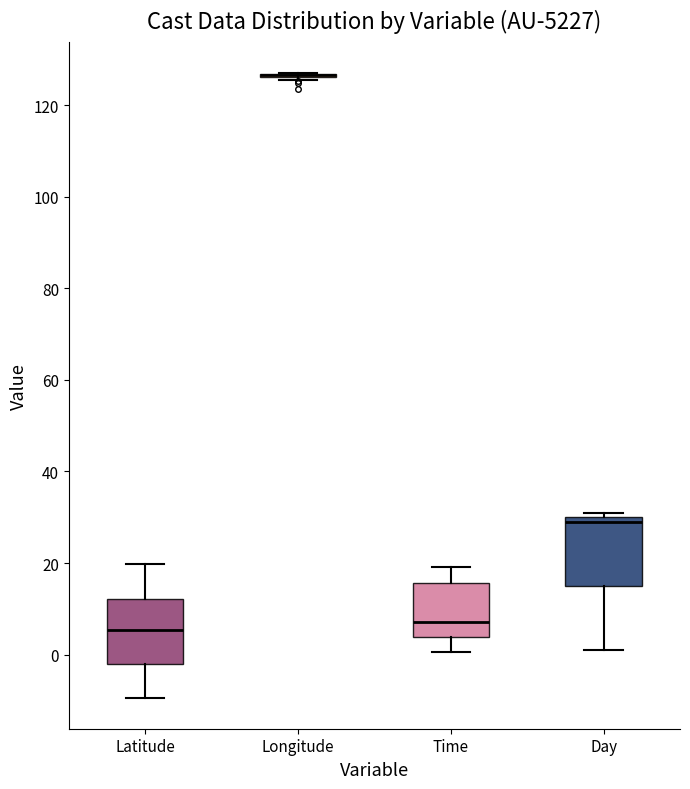

Reading left to right, read every box against the y-axis: the position of its median line, the range the box covers, and the ends of its whiskers. The values are not printed on the chart, so give them approximately, as read against the axis.

Latitude: median 6, box -2 to 12, whiskers -10 to 20
Longitude: box collapsed to a line at 126, whiskers 126 to 128
Time: median 8, box 4 to 16, whiskers 0 to 20
Day: median 30 (just below the box's upper edge), box 16 to 30, whiskers 2 to 32